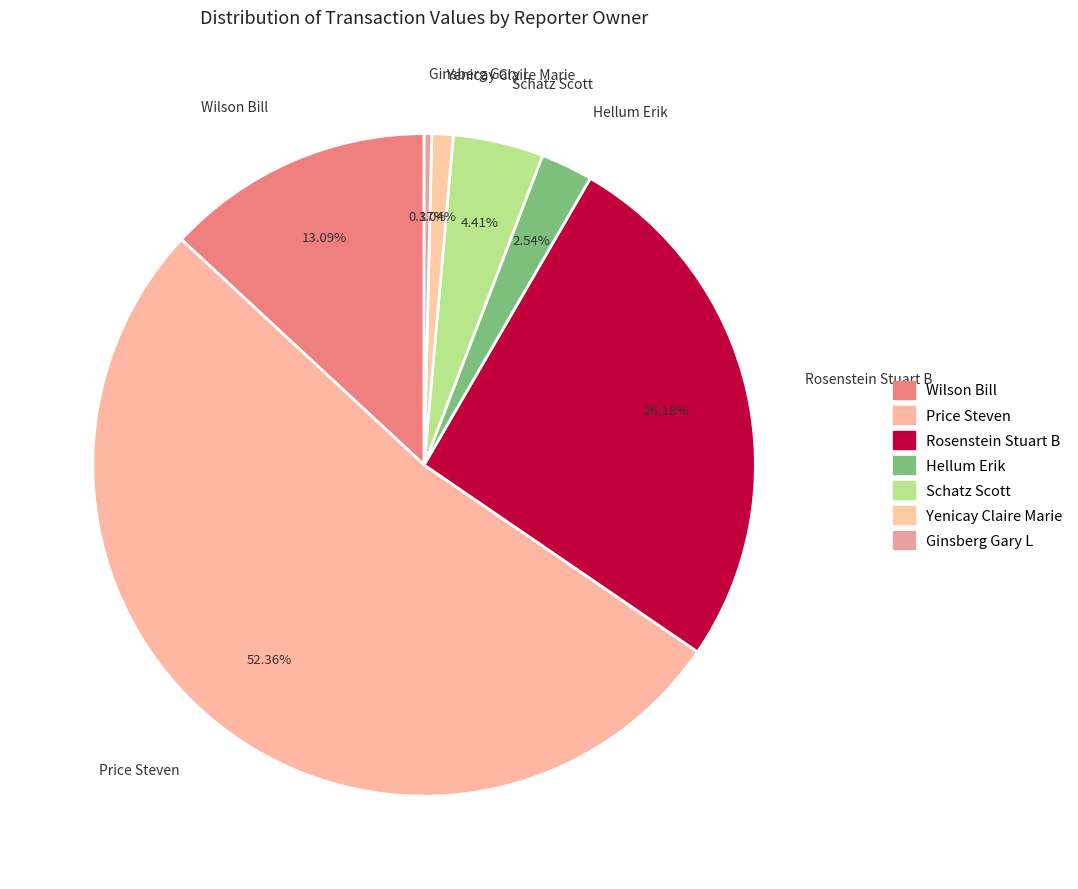

What portion of the pie excludes Price Steven?

47.6%